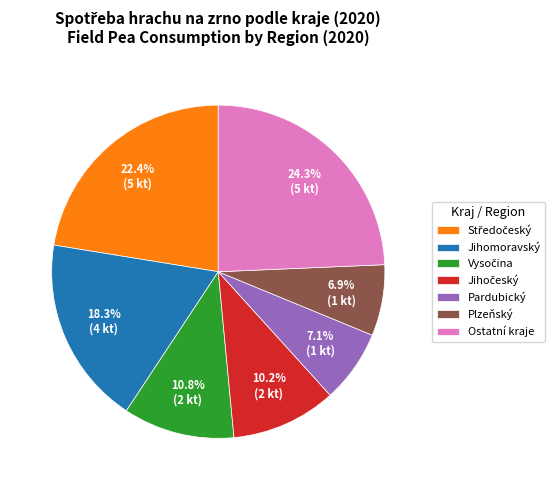

What portion of the pie excludes Plzeňský?

93.1%